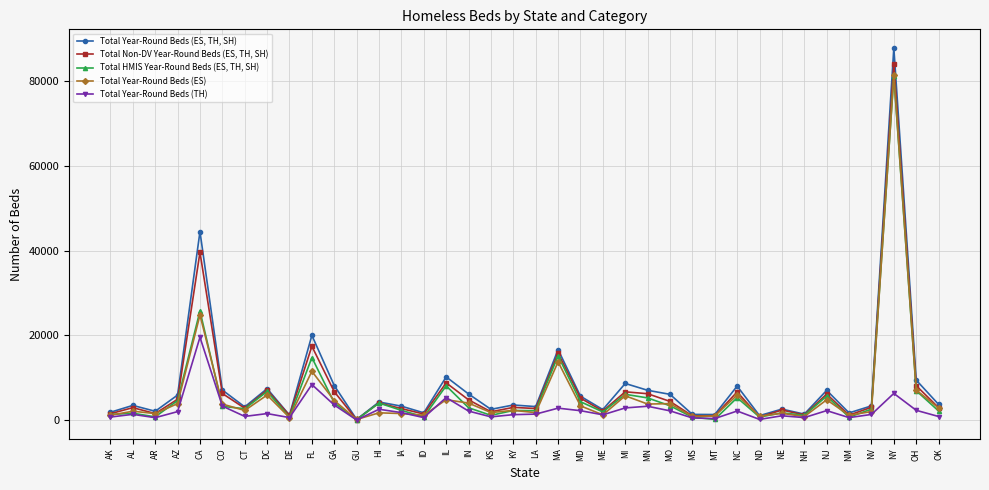

The value of Total Non-DV Year-Round Beds (ES, TH, SH) at AL is 2915. True or false?

True